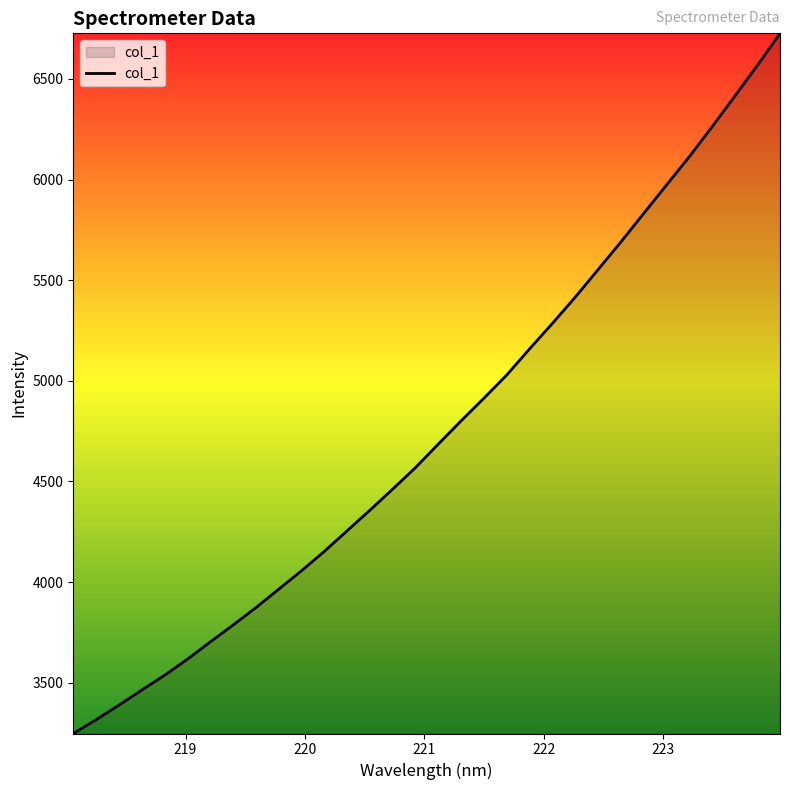

What is the minimum value shown in the chart?

3247.7